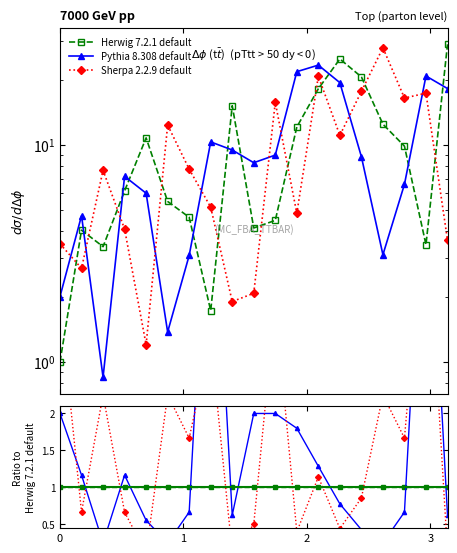

What is the value of the col_3 (Pythia 8.308 default) point at the 2nd from the left?

1.2